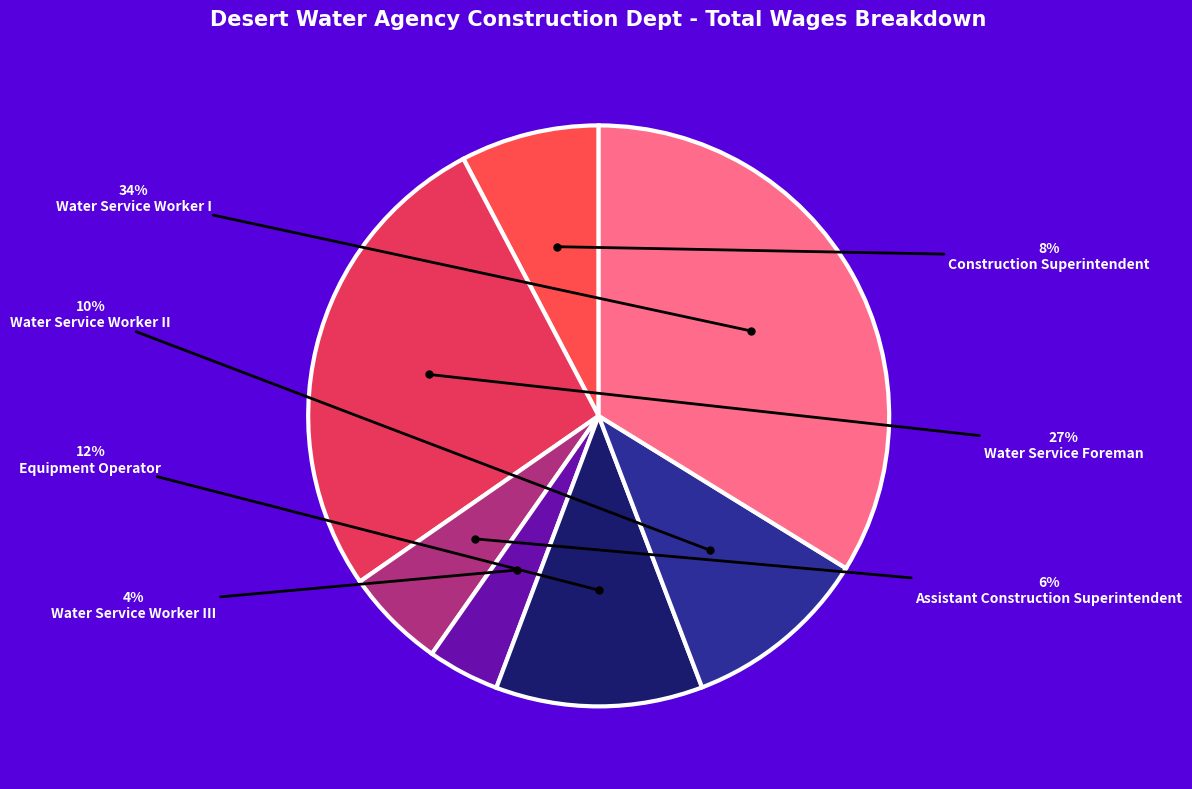

To the nearest percent, what is the average slice percentage?

14%